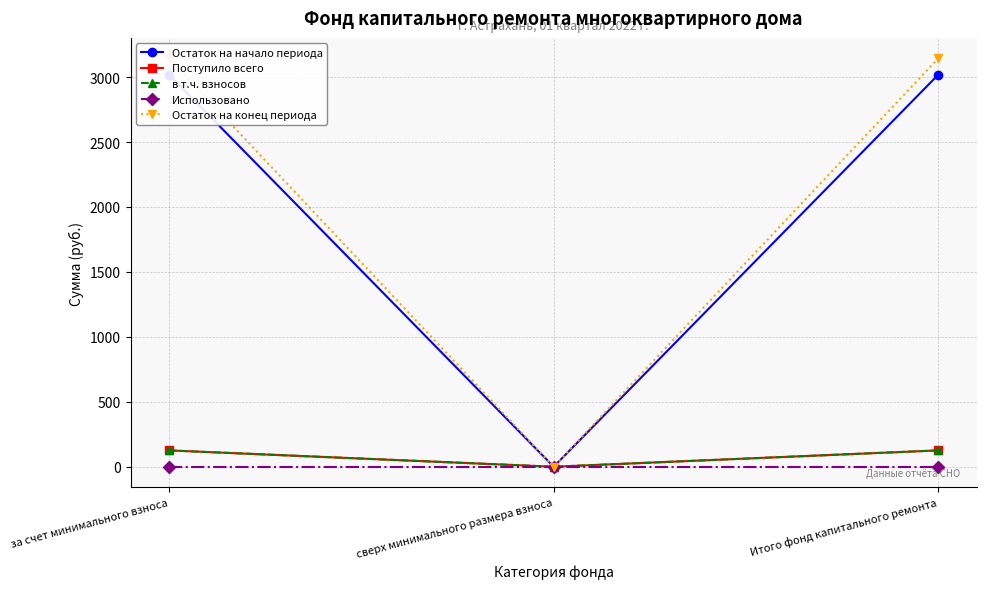

What is the maximum value for Поступило всего?

125.7